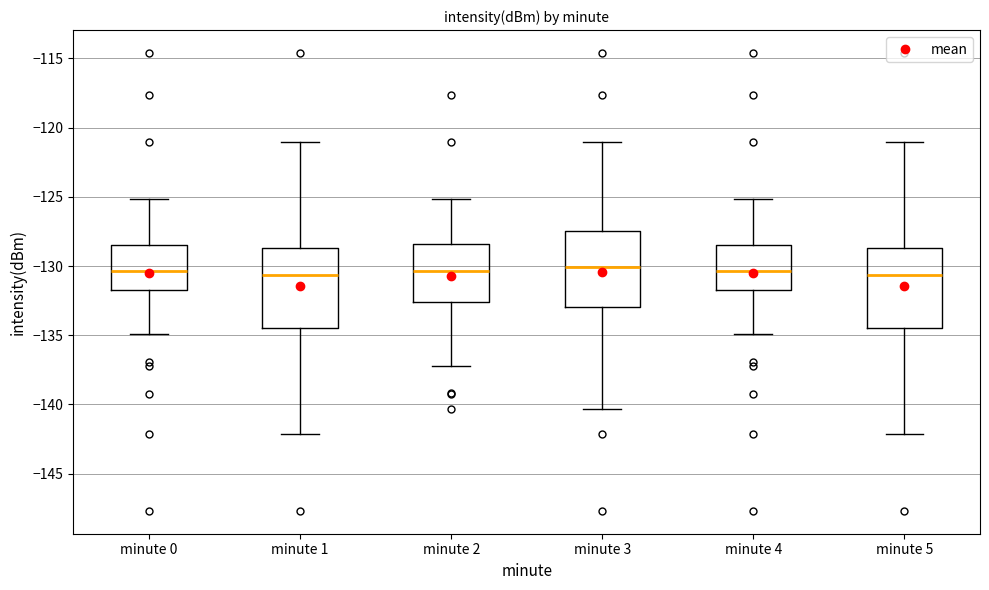

Where is the upper edge of the box for minute 0 on the y-axis? The values are not printed on the chart, so give them approximately, as read against the axis.

-128.5